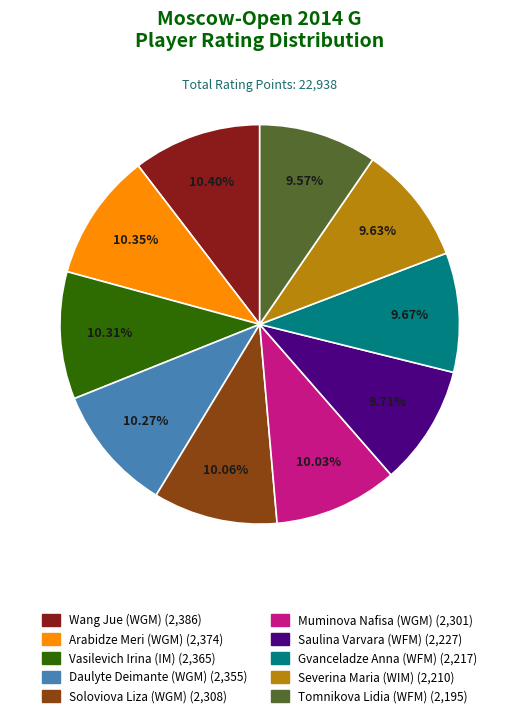

How many slices are in this pie chart?

10